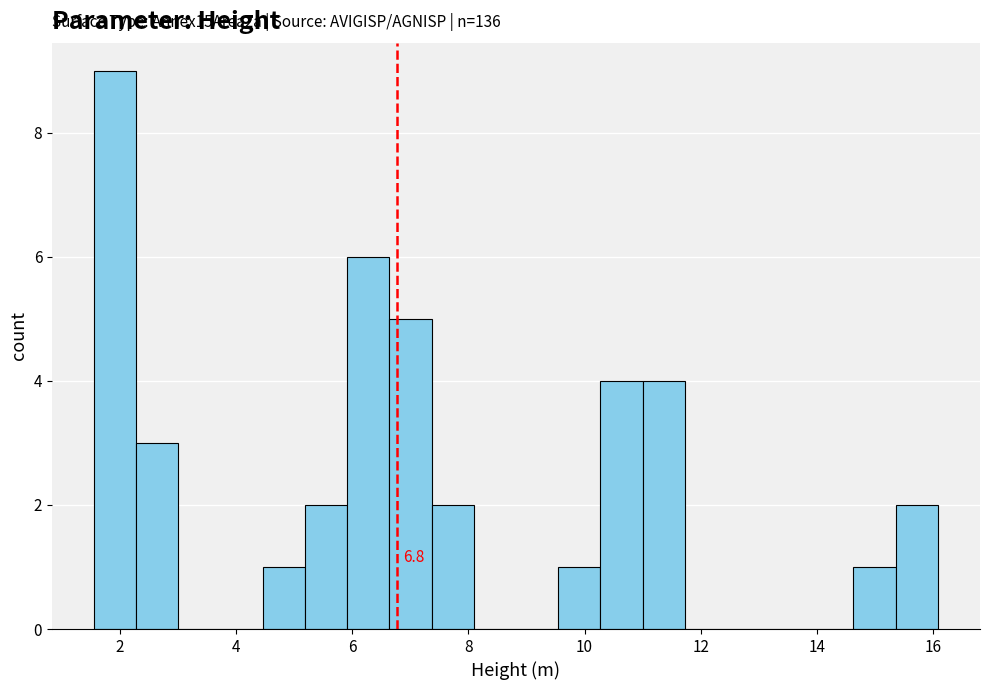

Around what value on the x-axis is the tallest bar? Give the approximate position of its centre, as read against the axis.

2.0